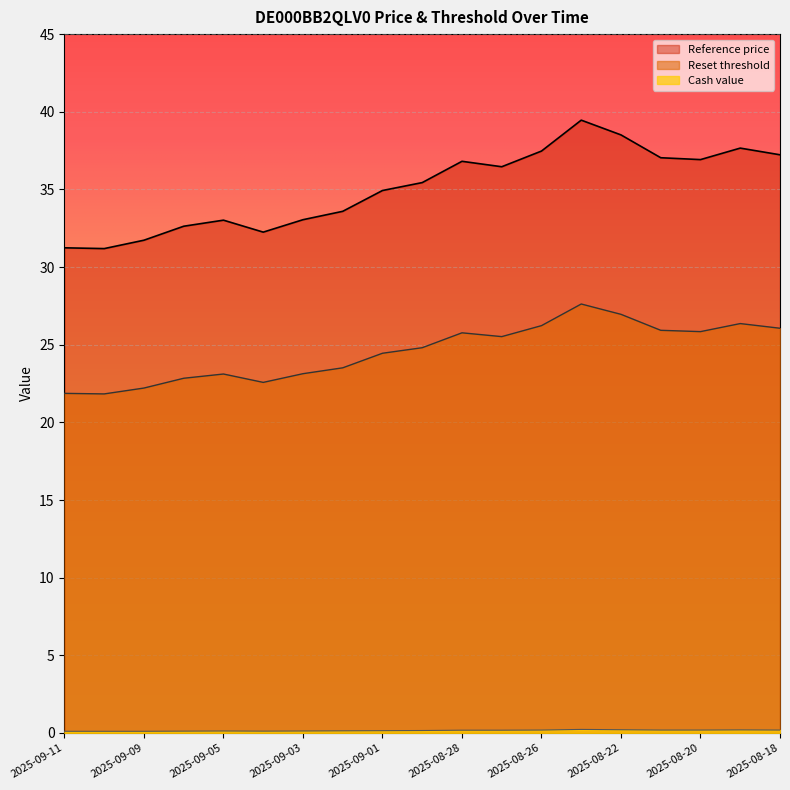

Does the chart display data point markers on the line(s)?

No